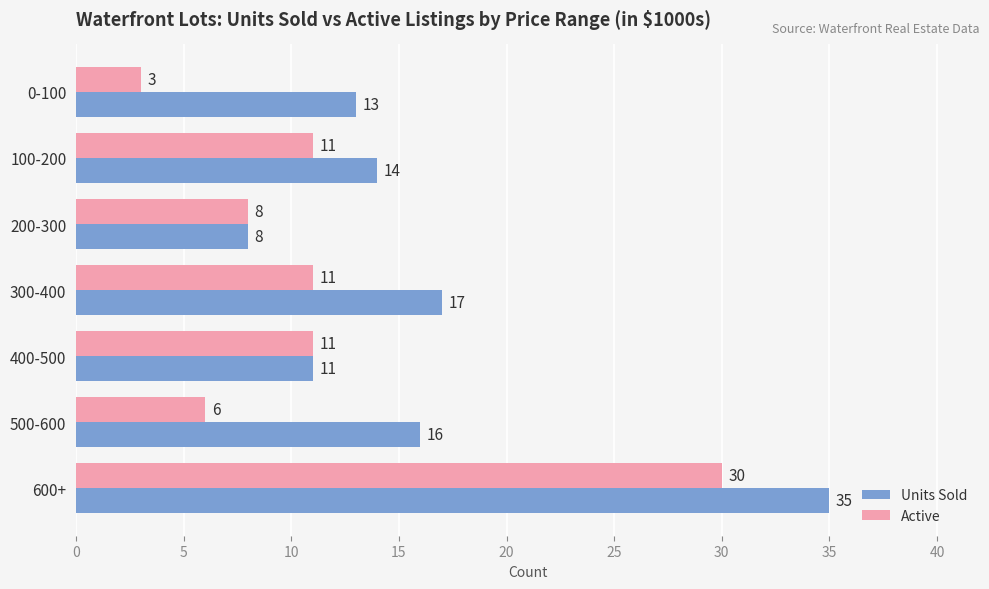

The Units Sold series shows 3 at 400-500. True or false?

False